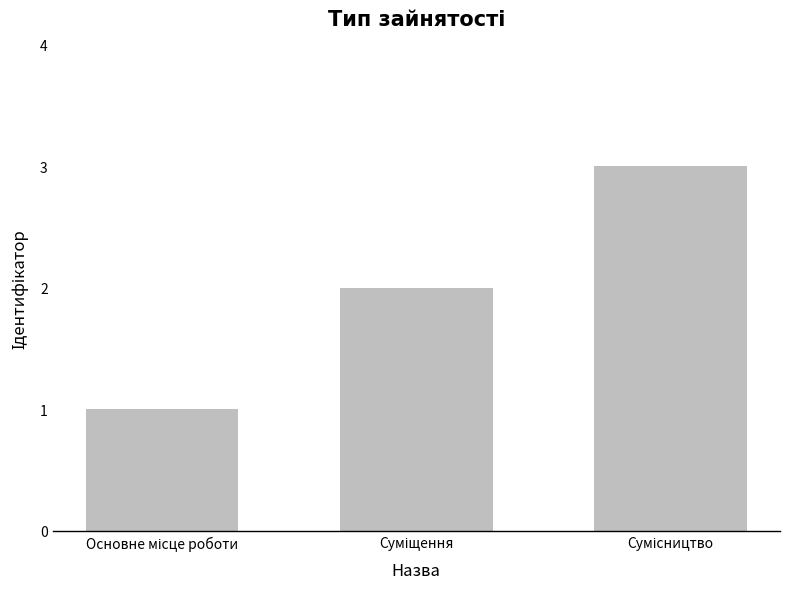

Are the bars horizontal?

No